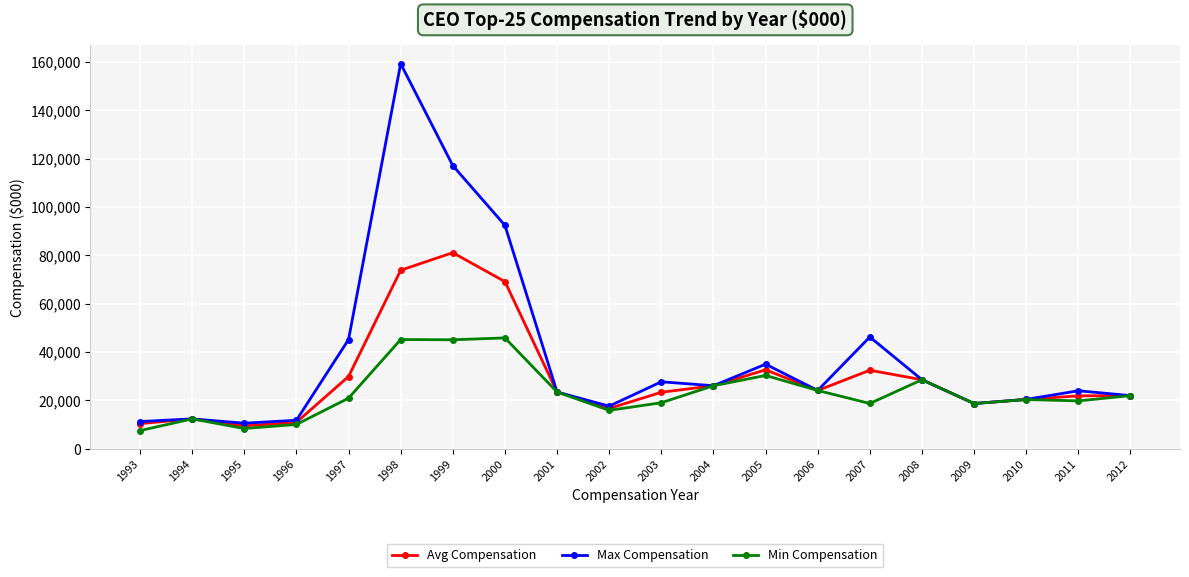

What is the sum of all Avg Compensation values?

587715.8